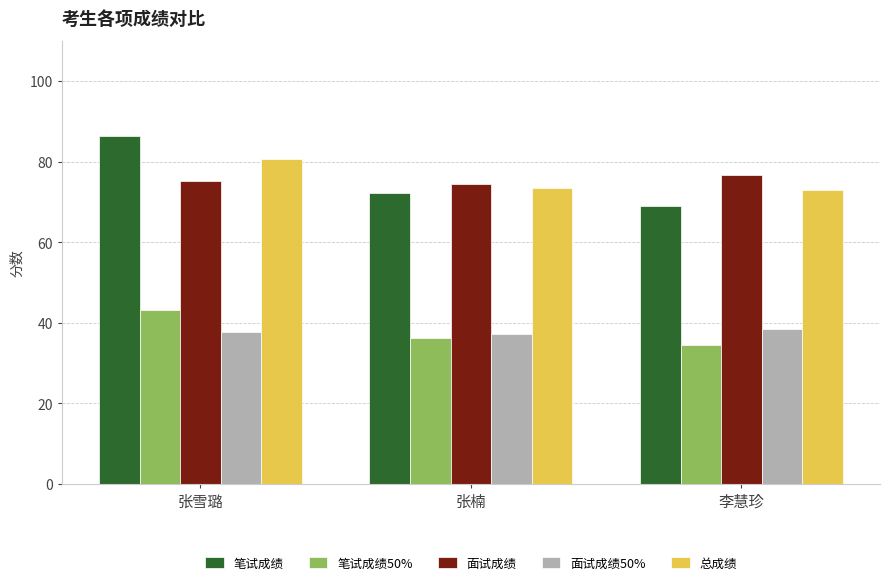

What position from the left is 张雪璐?

1